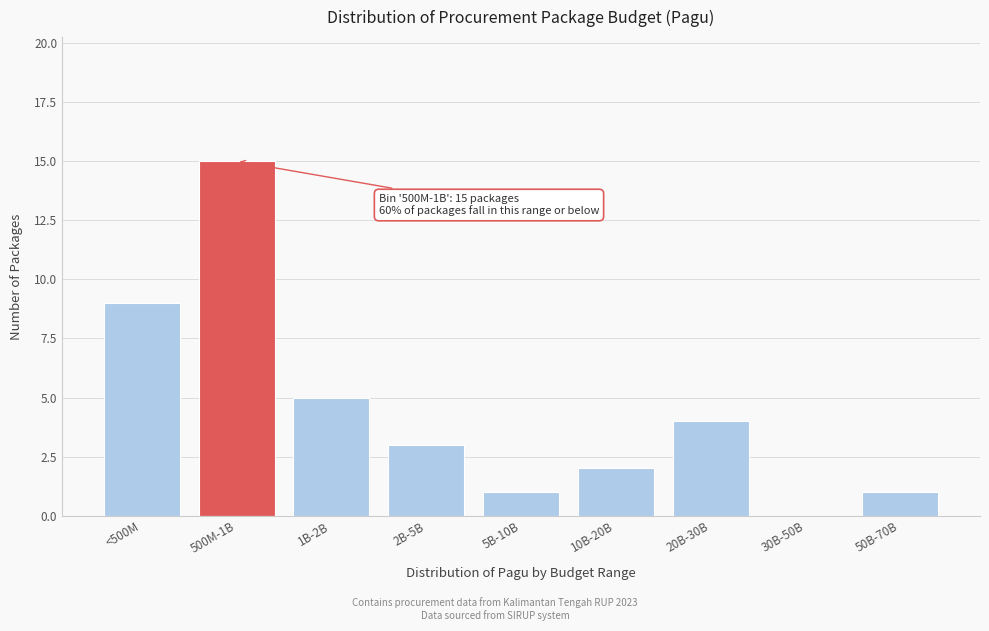

Reading left to right, extract all data points from this chart.

<500M=9	500M-1B=15	1B-2B=5	2B-5B=3	5B-10B=1	10B-20B=2	20B-30B=4	30B-50B=0	50B-70B=1